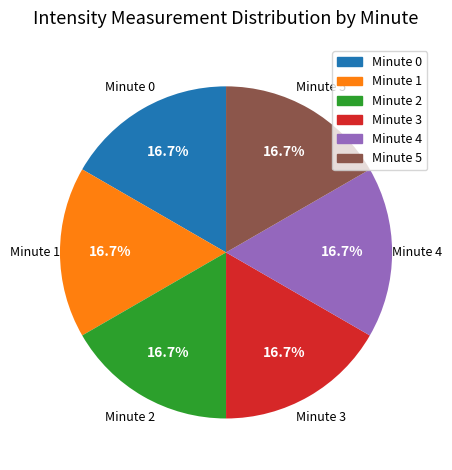

What is the ratio of the value at Minute 3 to the value at Minute 0?

1.0